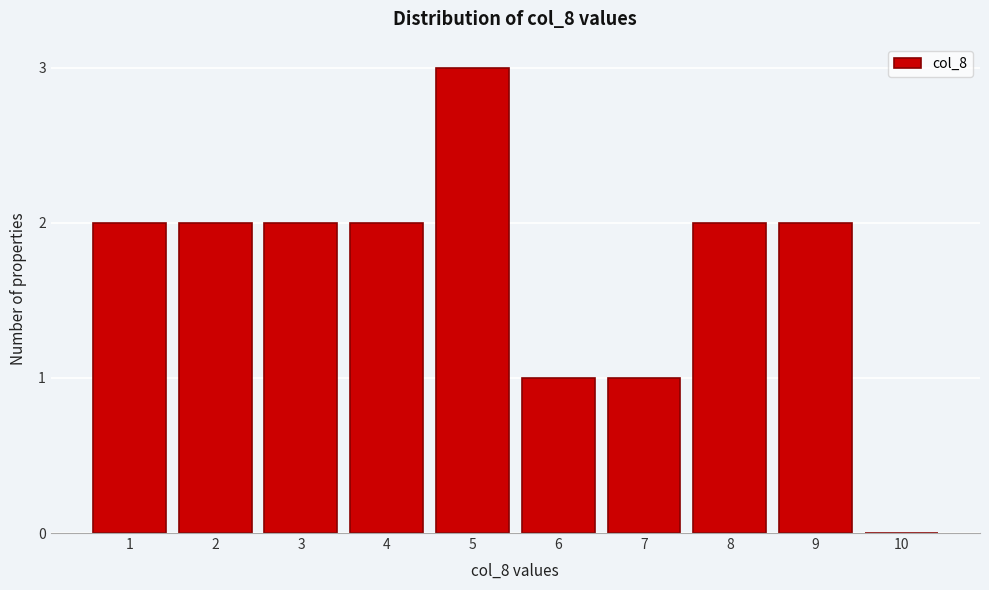

Reading left to right, extract all data points from this chart.

1=2	2=2	3=2	4=2	5=3	6=1	7=1	8=2	9=2	10=0